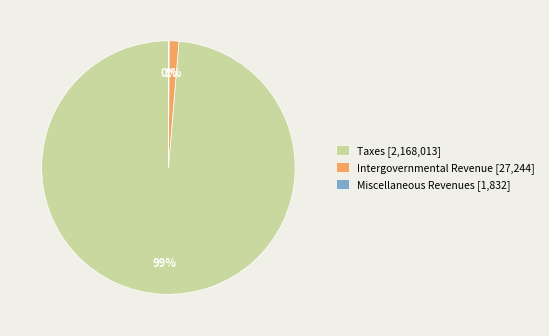

The Intergovernmental Revenue [27,244] slice represents 1% of the pie. True or false?

True